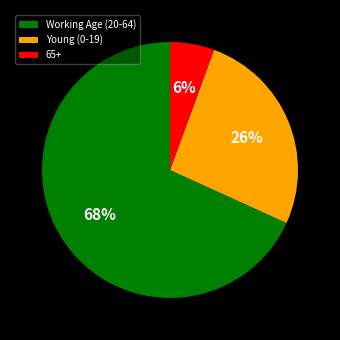

Between 65+ and Young (0-19), which is larger?

Young (0-19)